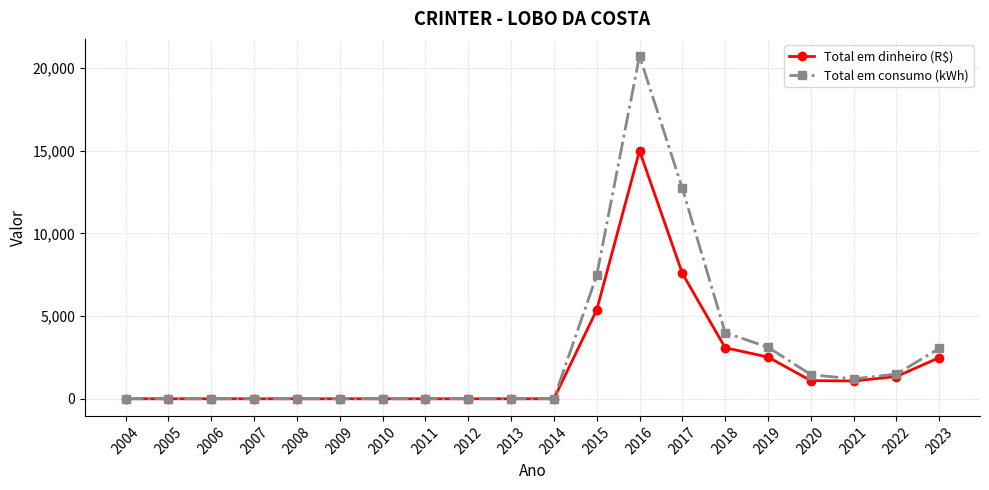

At which category does the chart reach its peak across all series?

2016